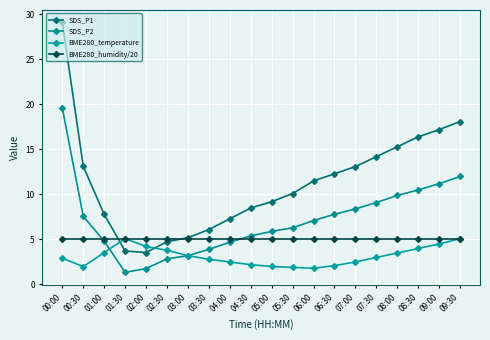

Reading left to right, list all the values displayed in this chart.

SDS_P1: 29.1	13.1	7.8	3.7	3.5	4.8	5.2	6.1	7.3	8.5	9.2	10.1	11.5	12.3	13.1	14.2	15.3	16.4	17.2	18.1
SDS_P2: 19.6	7.6	4.8	1.4	1.8	2.9	3.2	3.9	4.7	5.4	5.9	6.3	7.1	7.8	8.4	9.1	9.9	10.5	11.2	12.0
BME280_temperature: 2.9	2.0	3.5	5.1	4.2	3.8	3.2	2.8	2.5	2.2	2.0	1.9	1.8	2.1	2.5	3.0	3.5	4.0	4.5	5.1
BME280_humidity/20: 5.0	5.0	5.0	5.0	5.0	5.0	5.0	5.0	5.0	5.0	5.0	5.0	5.0	5.0	5.0	5.0	5.0	5.0	5.0	5.0